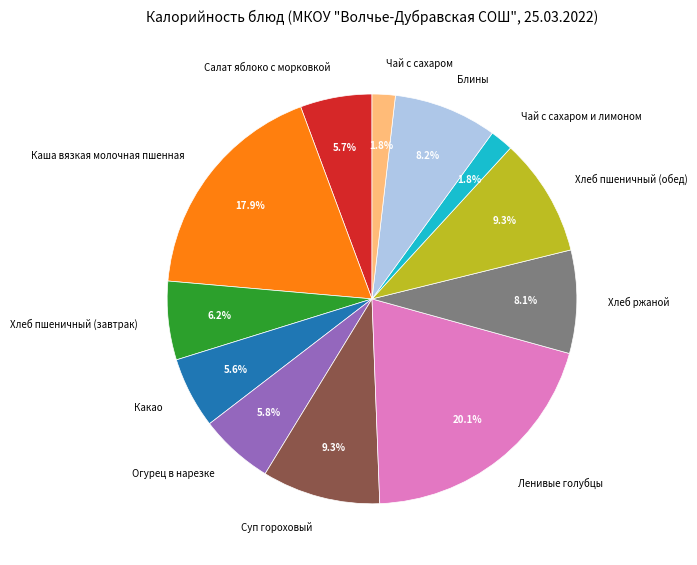

Is it true that Хлеб пшеничный (завтрак) is 6% of the pie?

True